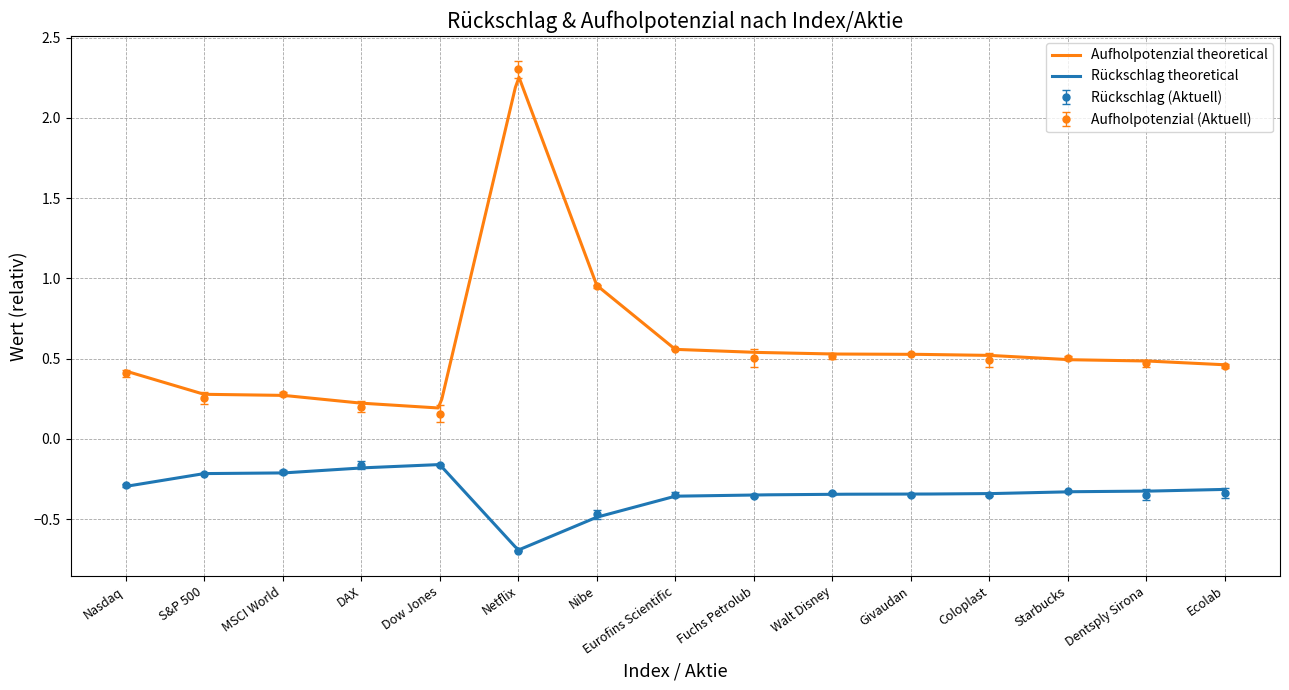

Is the value of Rueckschlag zum Jahresanfang (Rückblick) at Nibe greater than the value of Rueckschlag zum Jahresanfang (Aktuell) at Eurofins Scientific?

No